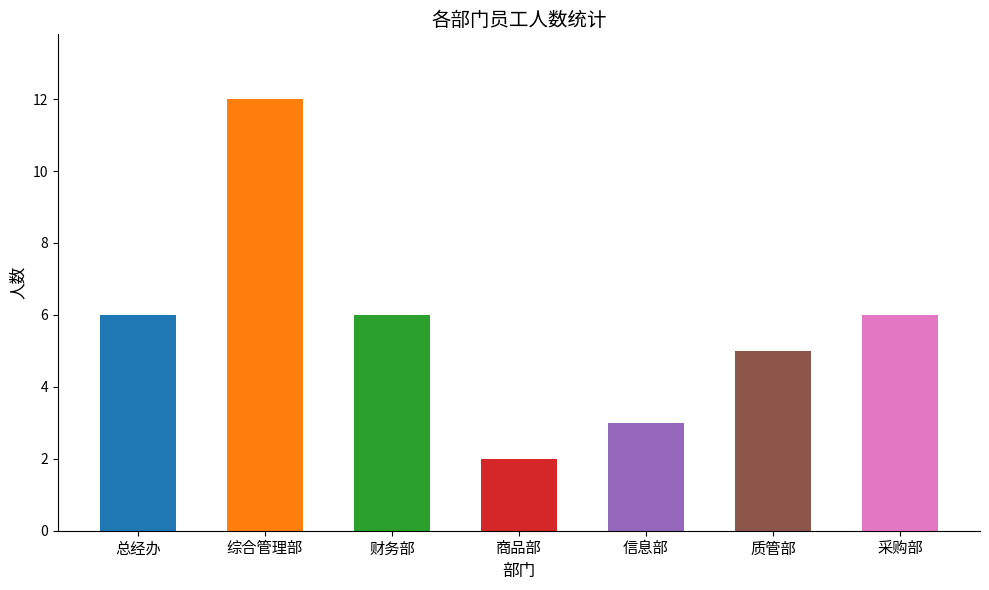

Reading left to right, transcribe all the data shown in this chart.

总经办=6	综合管理部=12	财务部=6	商品部=2	信息部=3	质管部=5	采购部=6